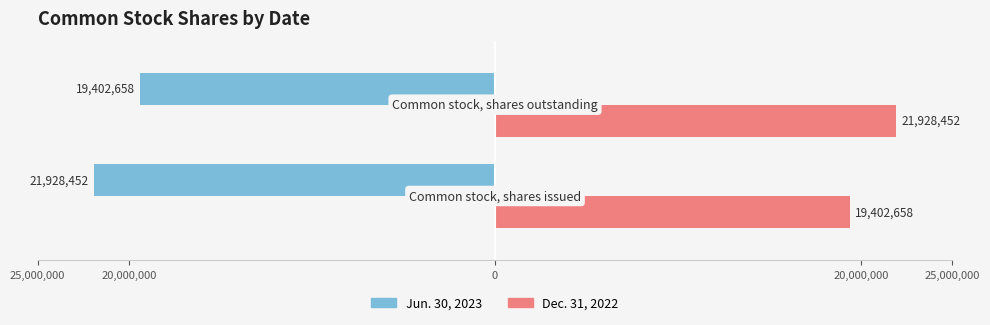

What are all the series names shown in the legend?

Jun. 30, 2023, Dec. 31, 2022